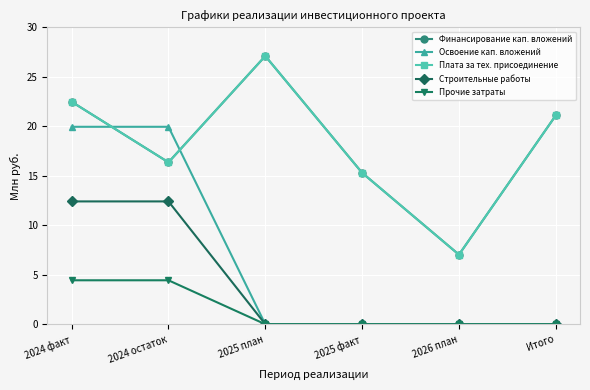

Does the chart have visible grid lines?

Yes